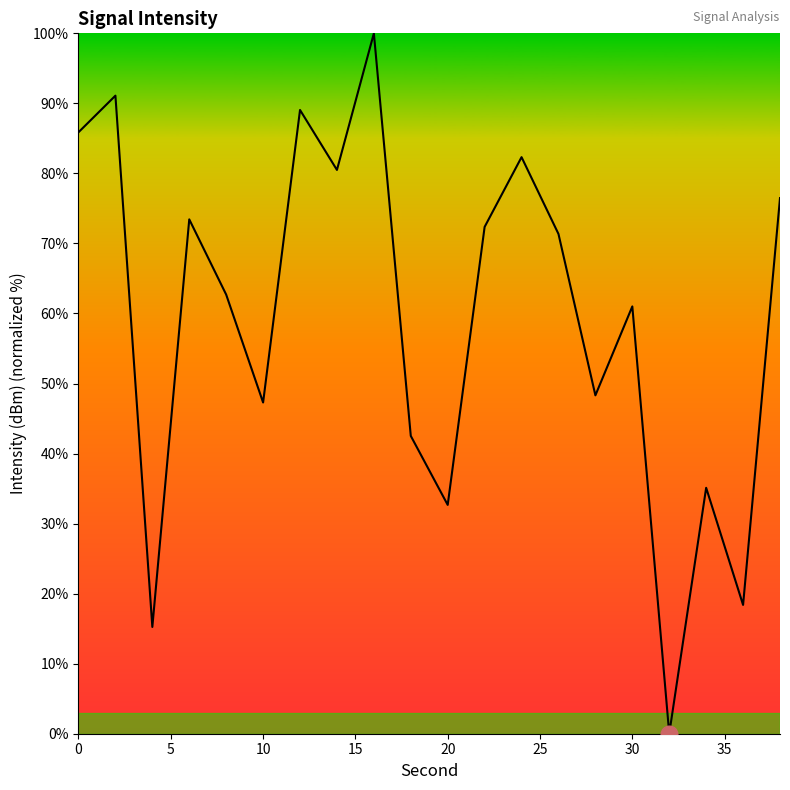

What is the greatest value displayed?

100.0